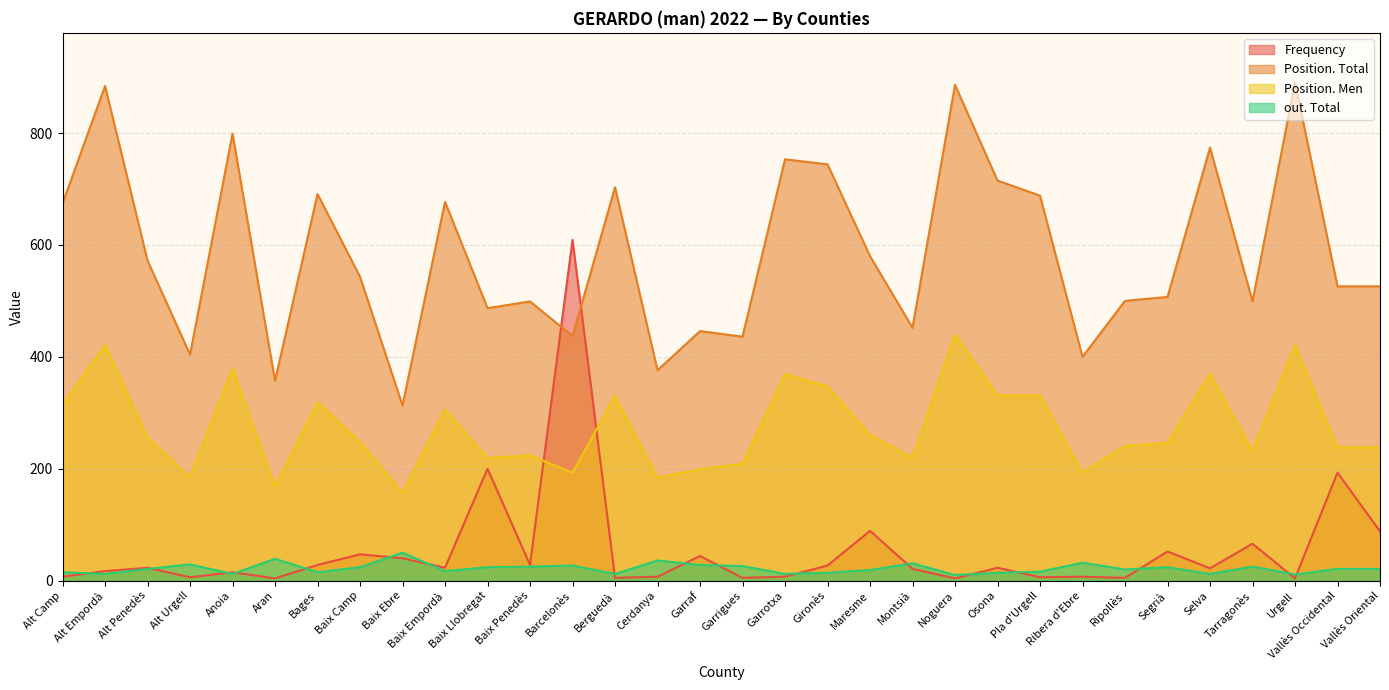

What is the value of the Position. Men point at the 22nd from the left?

440